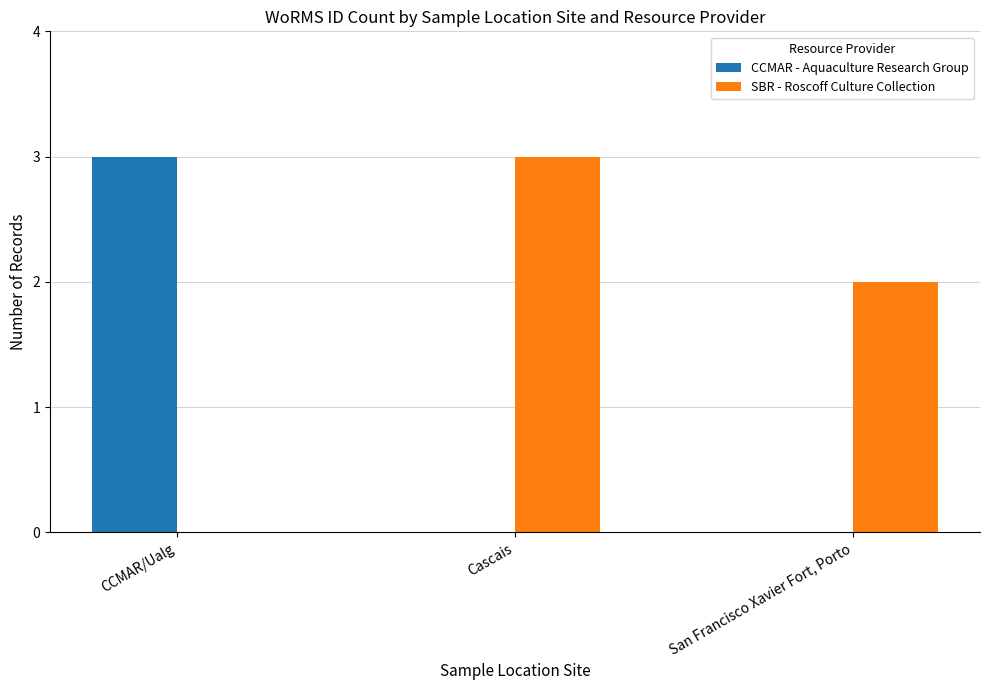

Which series changed the most between Cascais and San Francisco Xavier Fort, Porto?

SBR - Roscoff Culture Collection